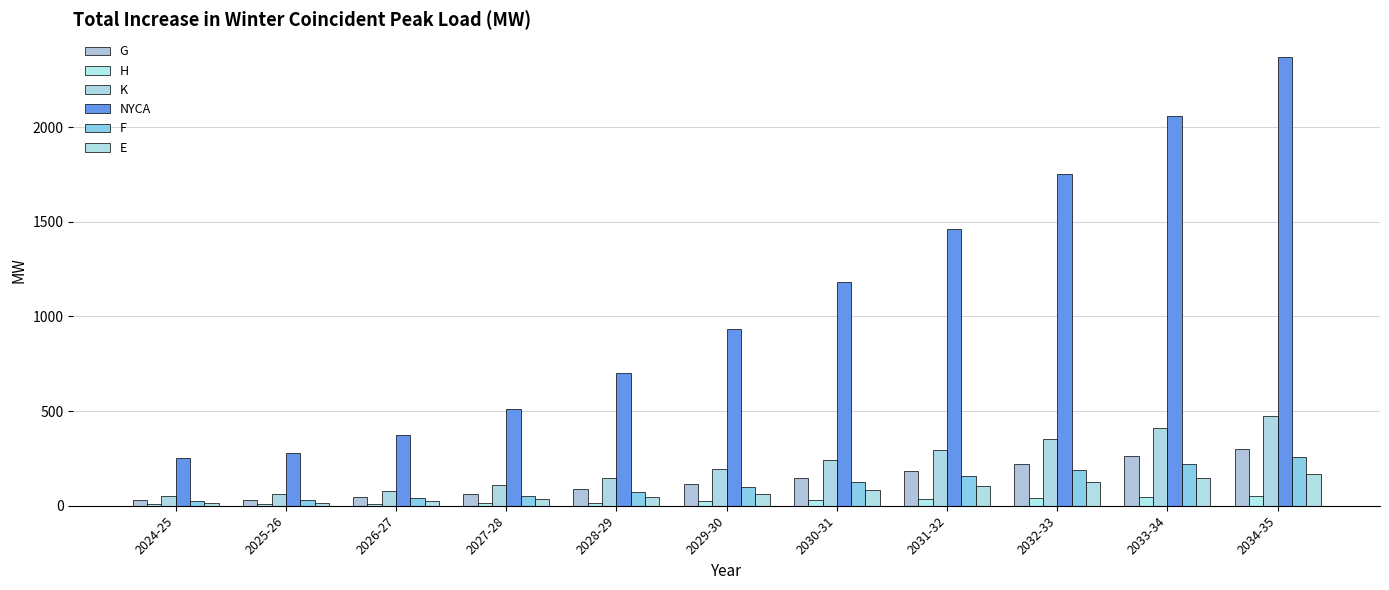

What is the sum of the NYCA values at 2025-26 and 2027-28?

787